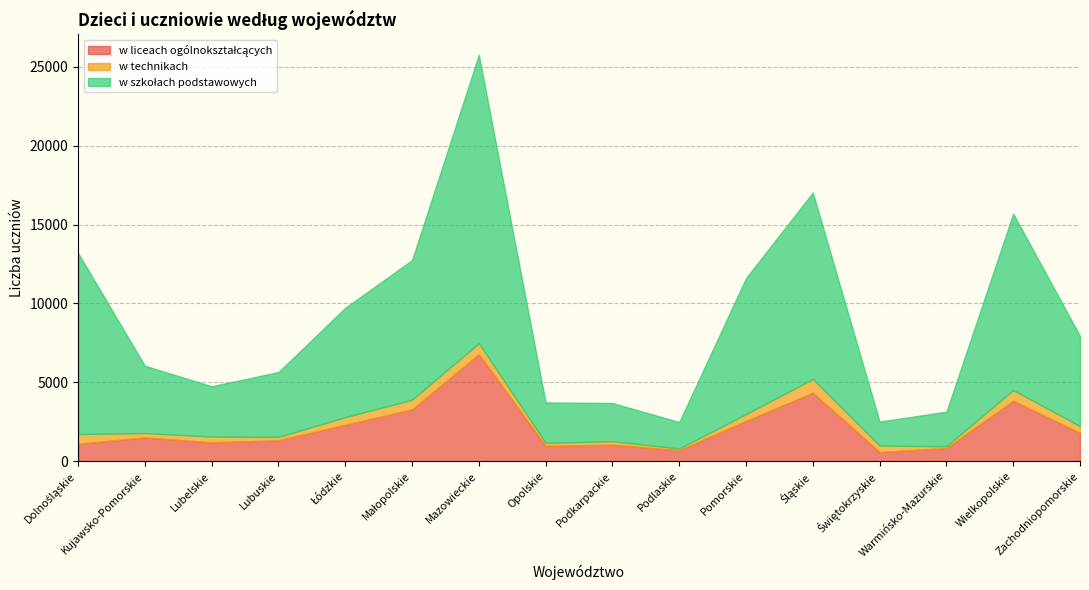

Which series has the widest spread of values?

w szkołach podstawowych